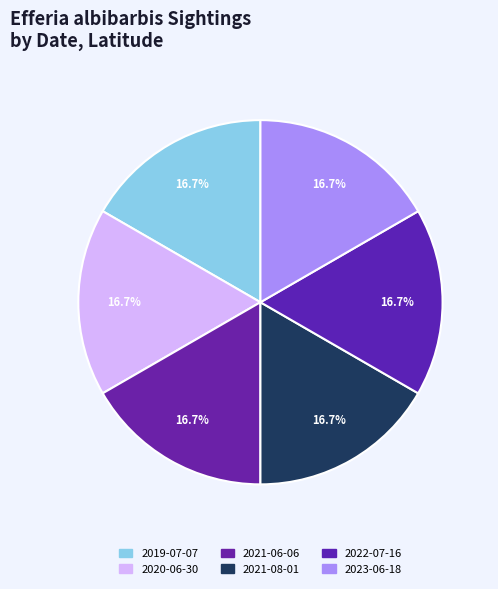

To the nearest percent, what portion does 2021-08-01 represent?

17%